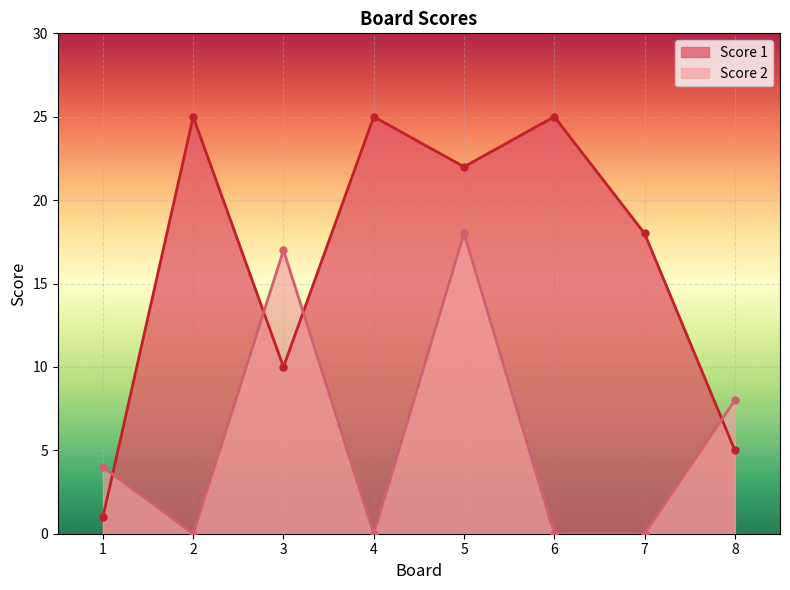

At which label is Score 2 closest to 9?

8